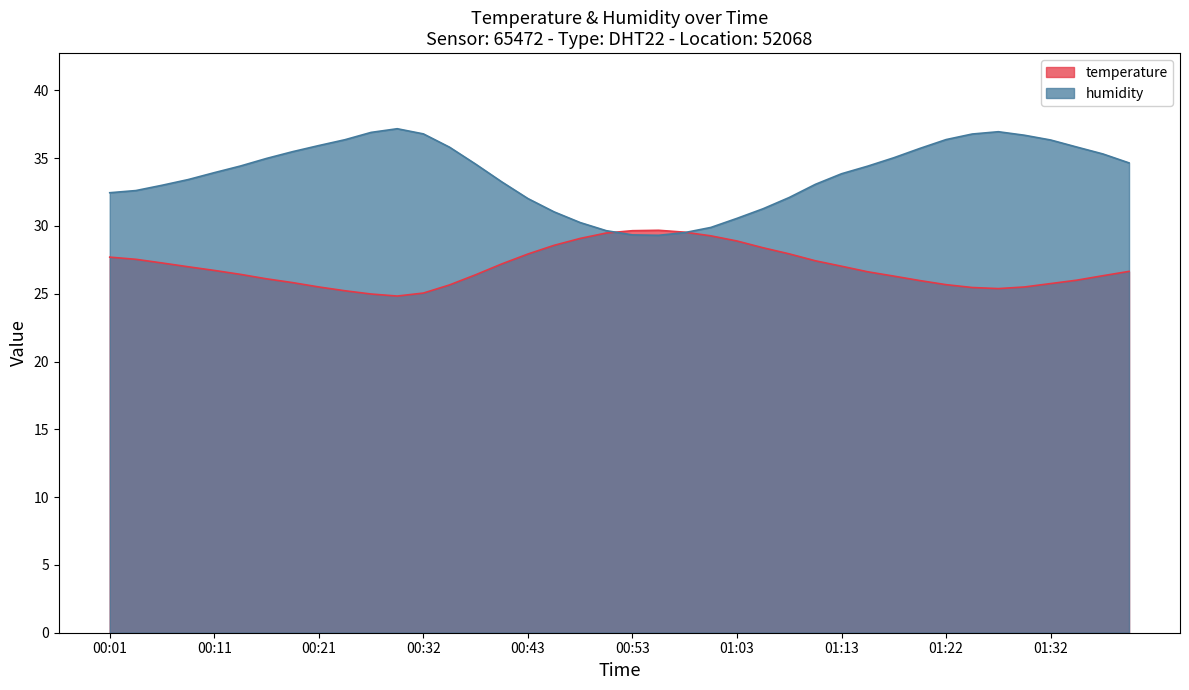

In temperature, how many points are higher than both neighbors (excluding endpoints)?

1